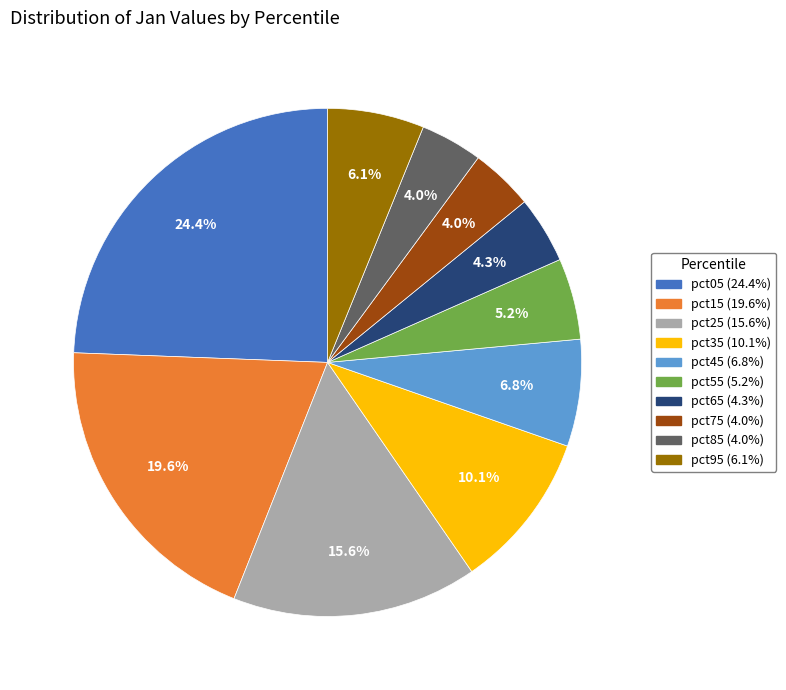

Approximately how many times larger is the value at pct55 compared to pct35?

0.5